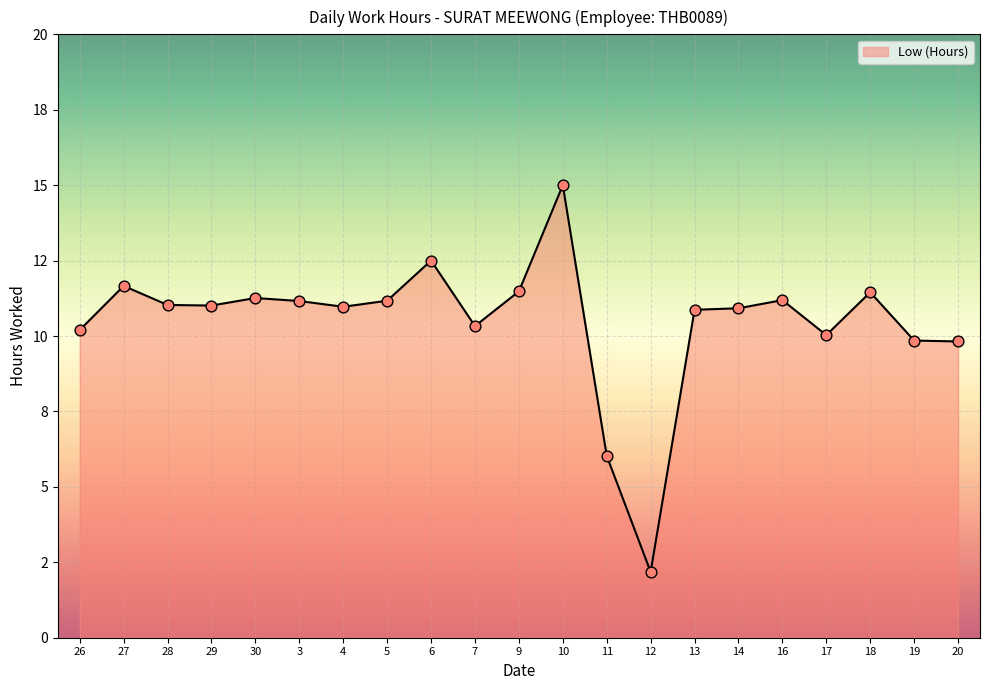

What is the change in value from 27 to 12?

-9.5